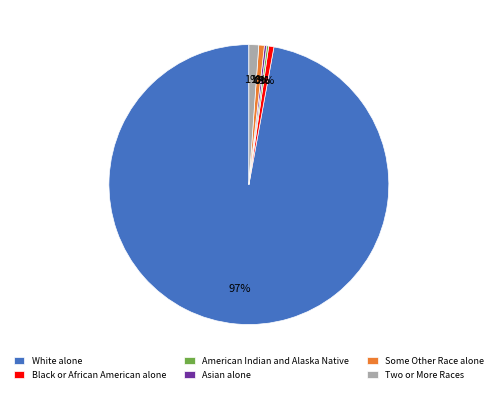

Between White alone and Black or African American alone, which is larger?

White alone